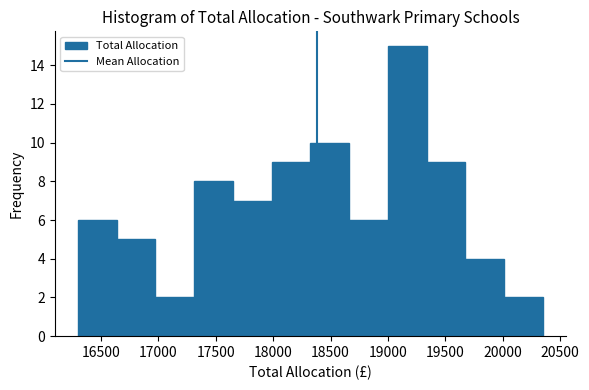

Reading left to right, list every bar in this chart as the range it spans on the x-axis followed by its height. Neither the bar edges nor the heights are printed on the chart, so give them approximately, as read against the axes.

16300 to 16650: 6
16650 to 17000: 5
17000 to 17300: 2
17300 to 17650: 8
17650 to 18000: 7
18000 to 18350: 9
18350 to 18650: 10
18650 to 19000: 6
19000 to 19350: 15
19350 to 19700: 9
19700 to 20000: 4
20000 to 20350: 2